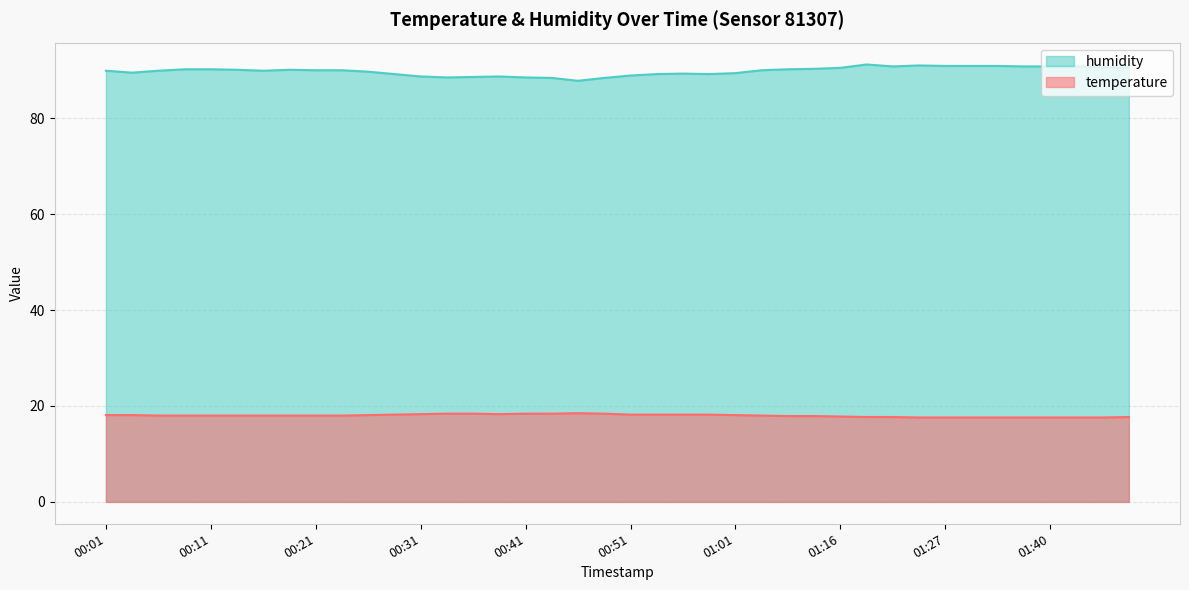

What is the average value of the temperature series?

18.0